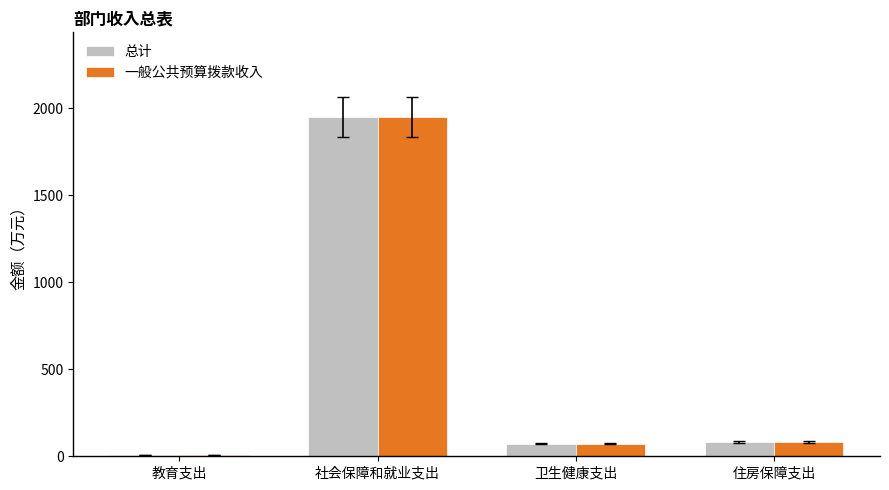

True or false: 一般公共预算拨款收入 has a value of 1948.6 at 社会保障和就业支出.

True